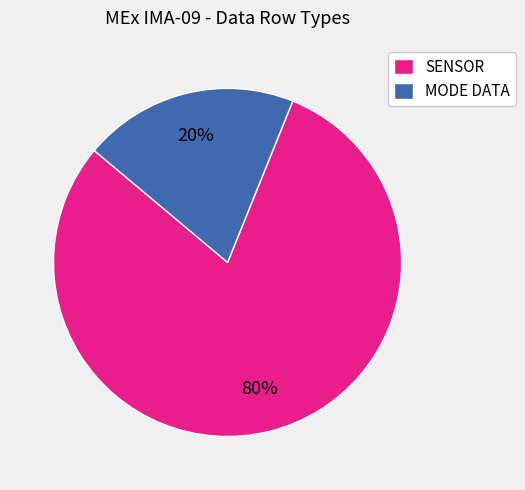

Which slice is the smallest?

MODE DATA